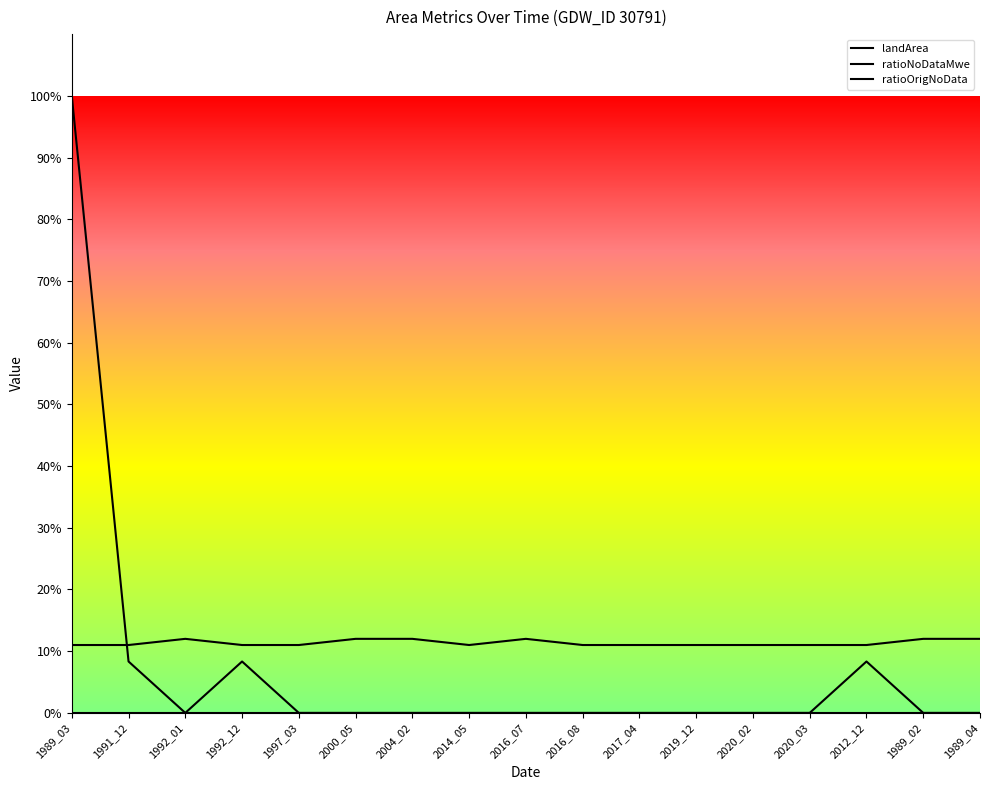

What is the difference between the second highest and second lowest values in the ratioOrigNoData series?

0.1